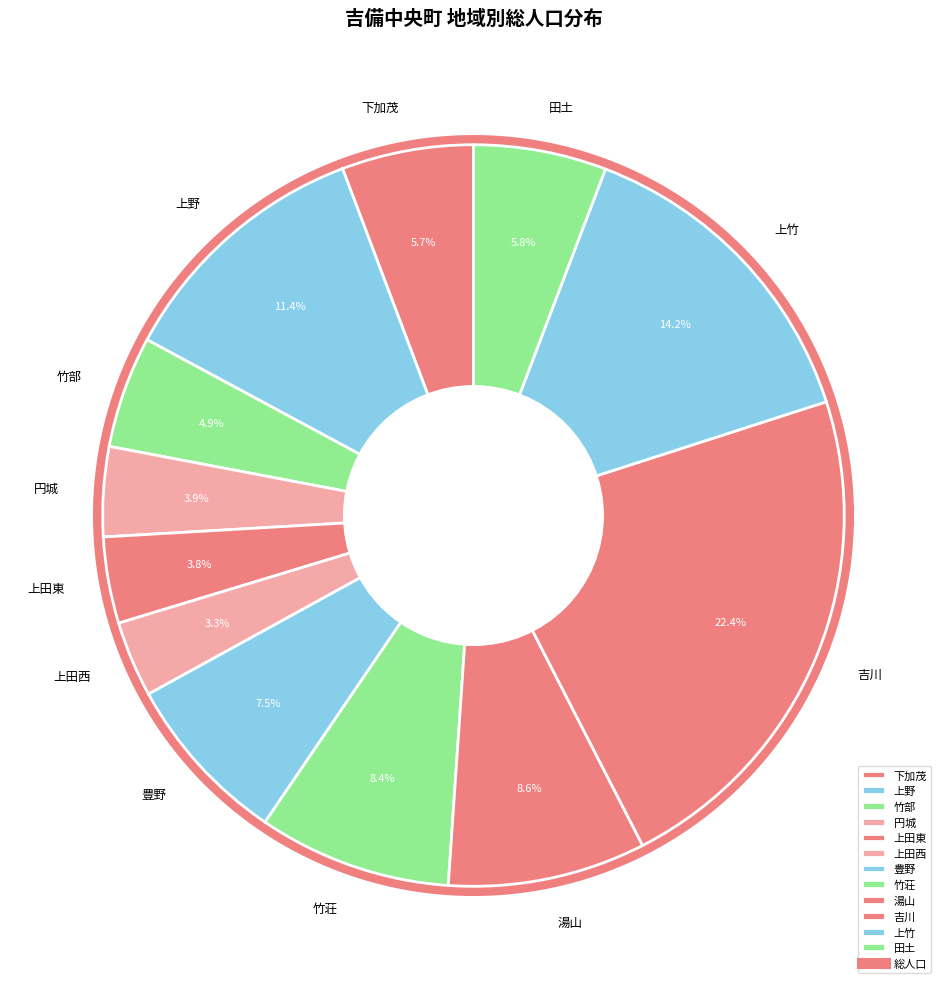

To the nearest percent, what portion does 吉川 represent?

22%